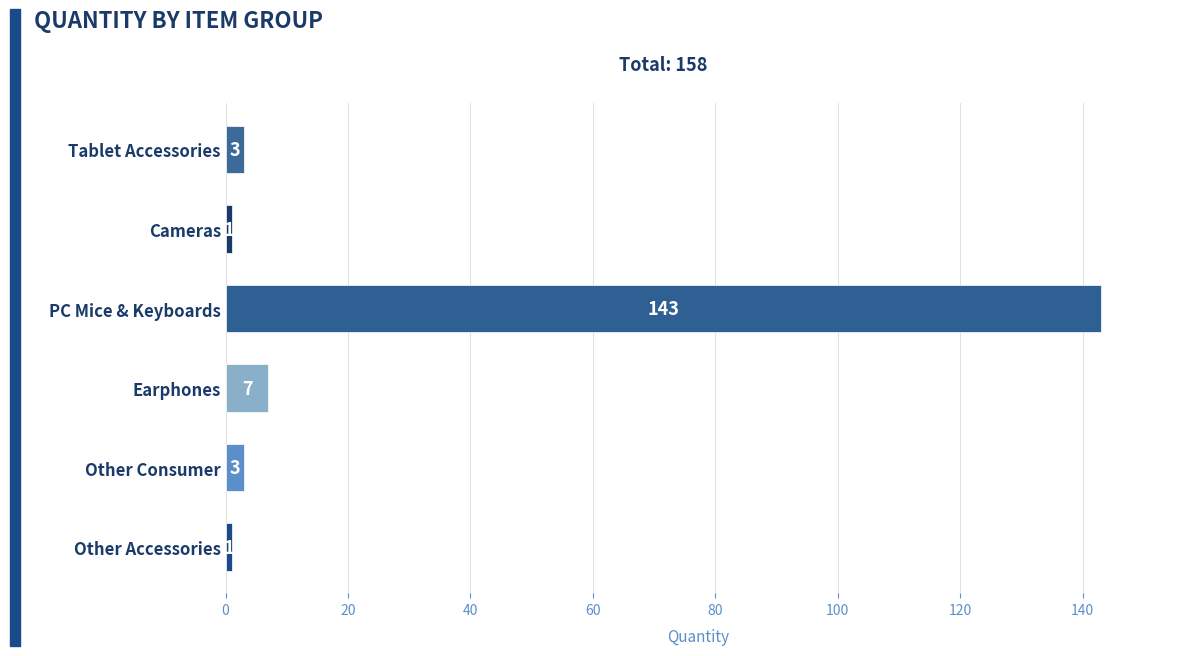

What is the smallest value displayed?

1